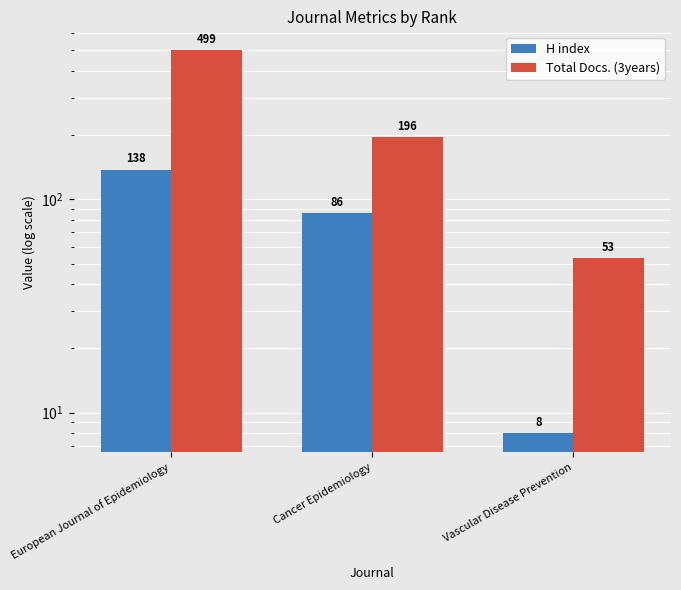

What position from the right is Vascular Disease Prevention?

1